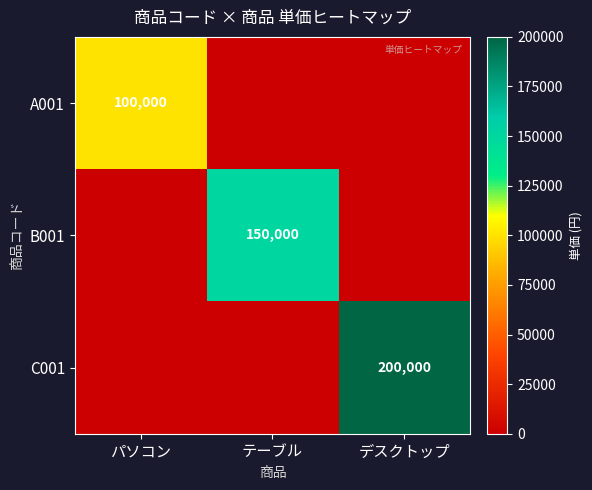

True or false: B001 has a value of 150000 at テーブル.

True